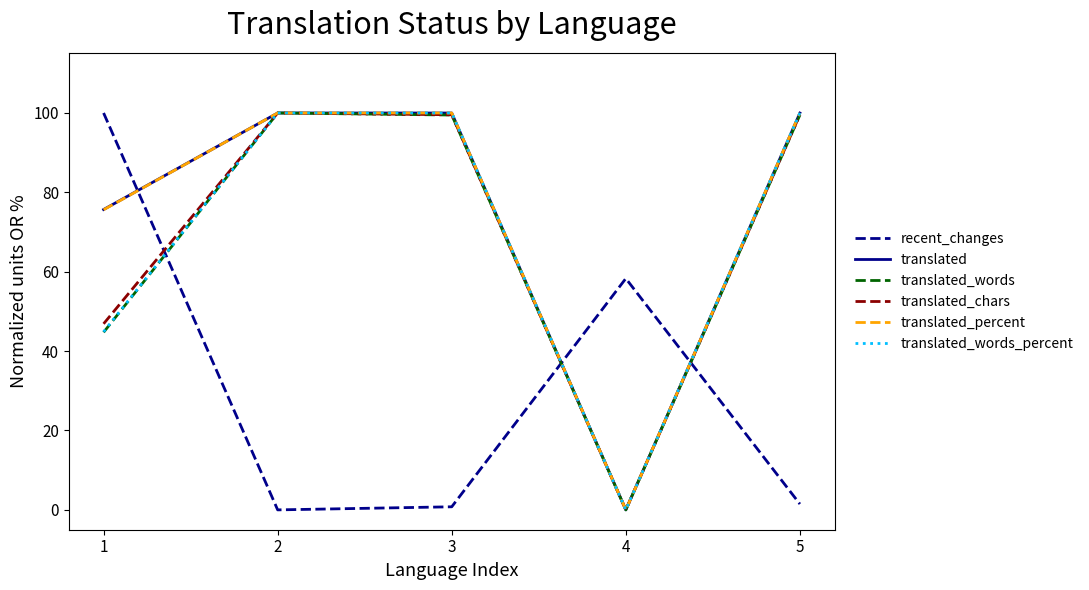

At which label does translated reach its minimum?

4